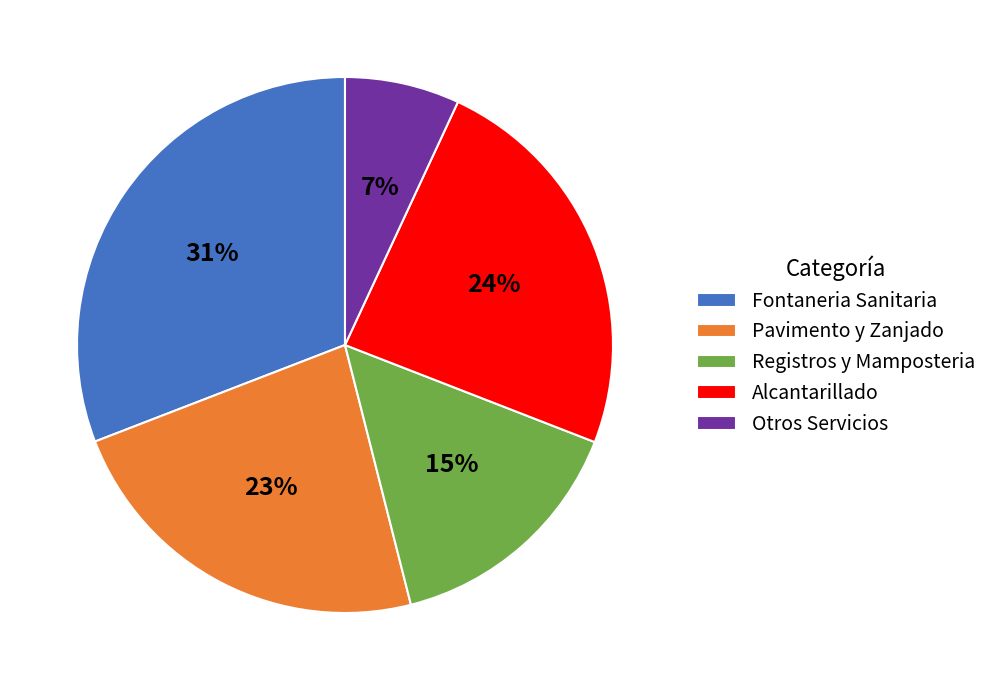

Which category has the biggest portion of the pie?

Fontaneria Sanitaria